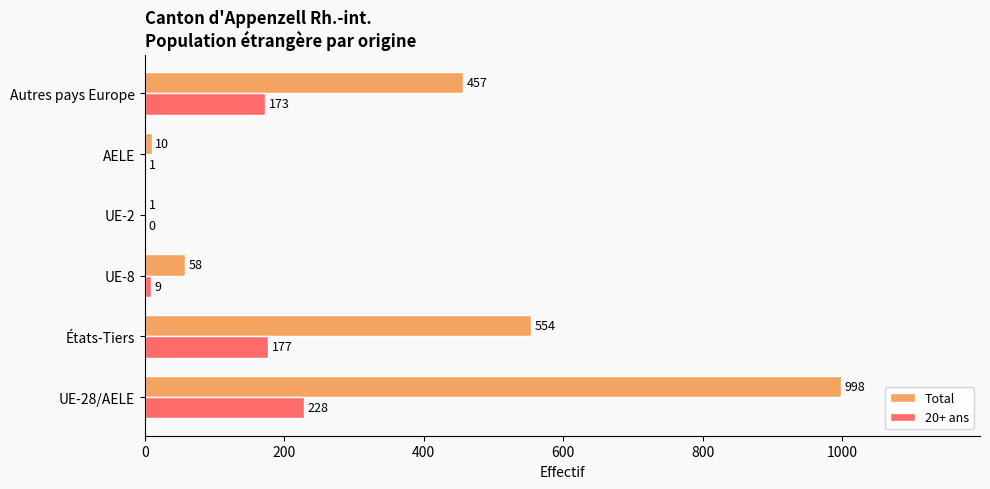

What is the average value of the 20+ ans series?

98